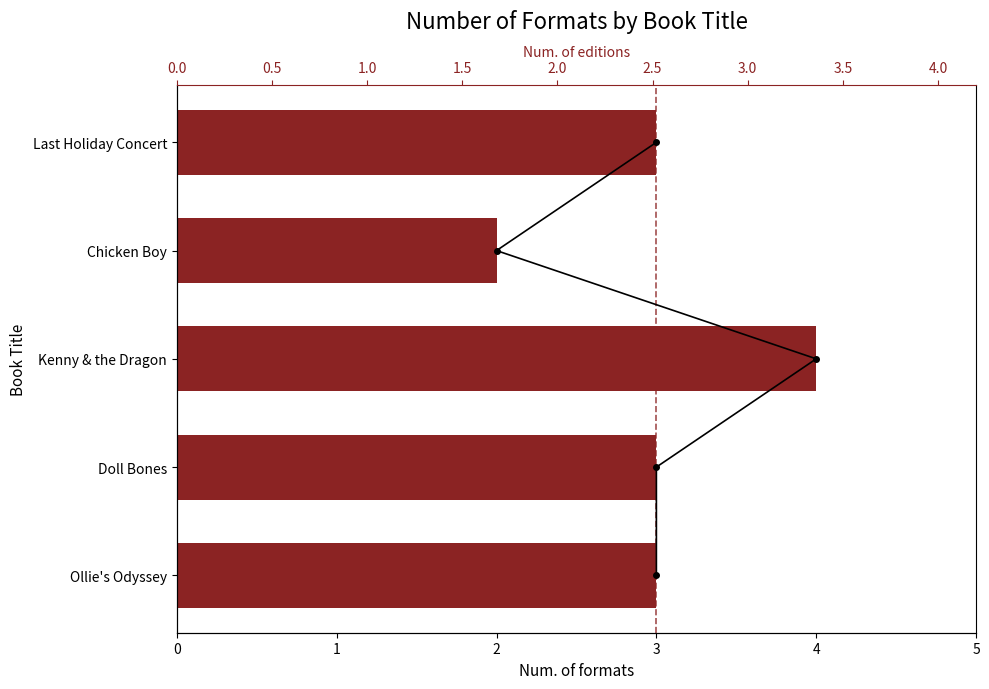

How many bars are there in total?

5